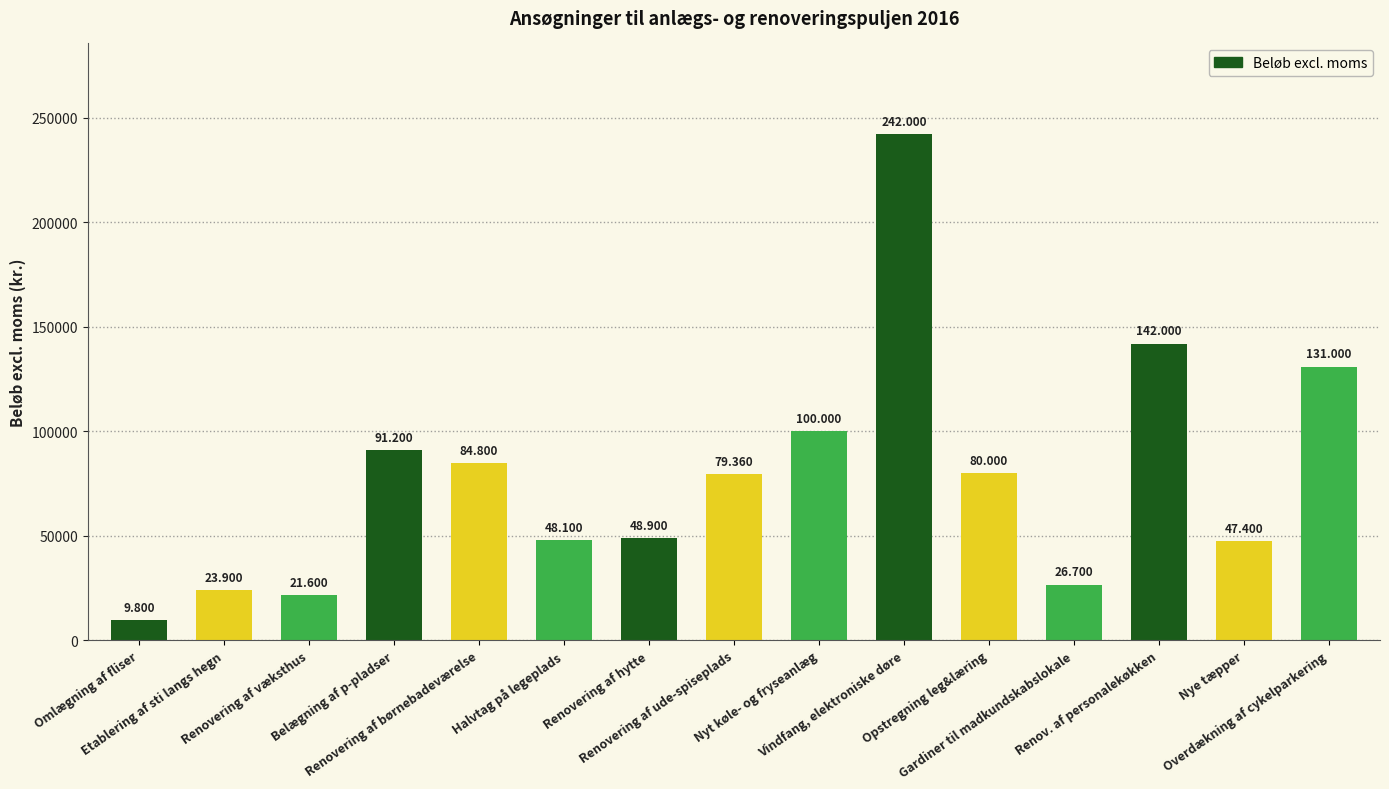

What is the change in value from Renovering af ude-spiseplads to Overdækning af cykelparkering?

+51640